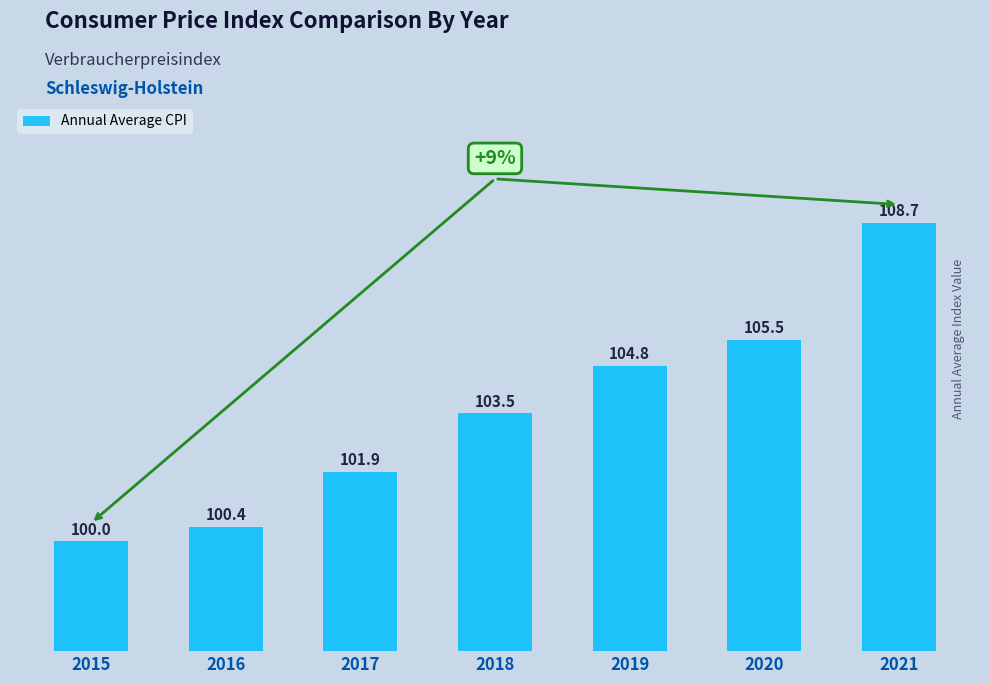

What is the greatest value displayed?

108.7